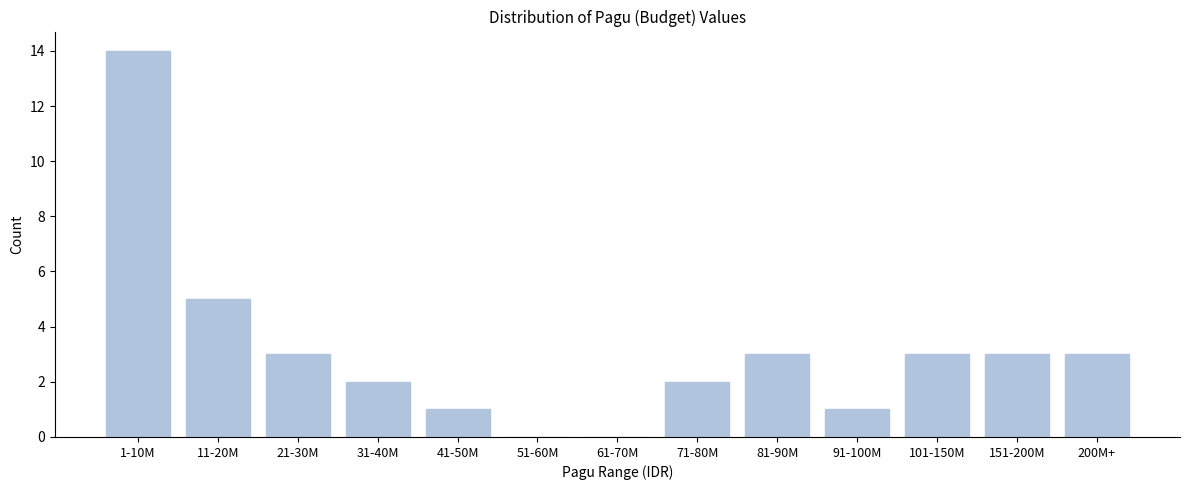

Reading left to right, extract all data points from this chart.

1-10M=14	11-20M=5	21-30M=3	31-40M=2	41-50M=1	51-60M=0	61-70M=0	71-80M=2	81-90M=3	91-100M=1	101-150M=3	151-200M=3	200M+=3